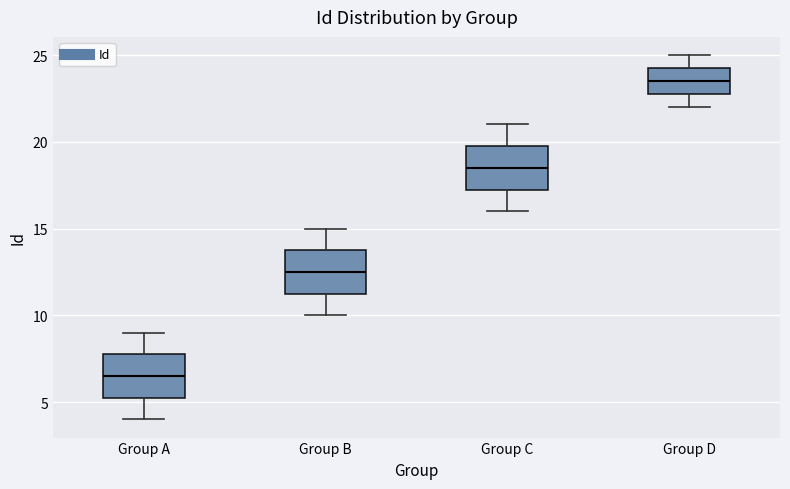

Reading left to right, read every box against the y-axis: the position of its median line, the range the box covers, and the ends of its whiskers. The values are not printed on the chart, so give them approximately, as read against the axis.

Group A: median 6.5, box 5.5 to 8.0, whiskers 4.0 to 9.0
Group B: median 12.5, box 11.5 to 14.0, whiskers 10.0 to 15.0
Group C: median 18.5, box 17.5 to 20.0, whiskers 16.0 to 21.0
Group D: median 23.5, box 23.0 to 24.5, whiskers 22.0 to 25.0